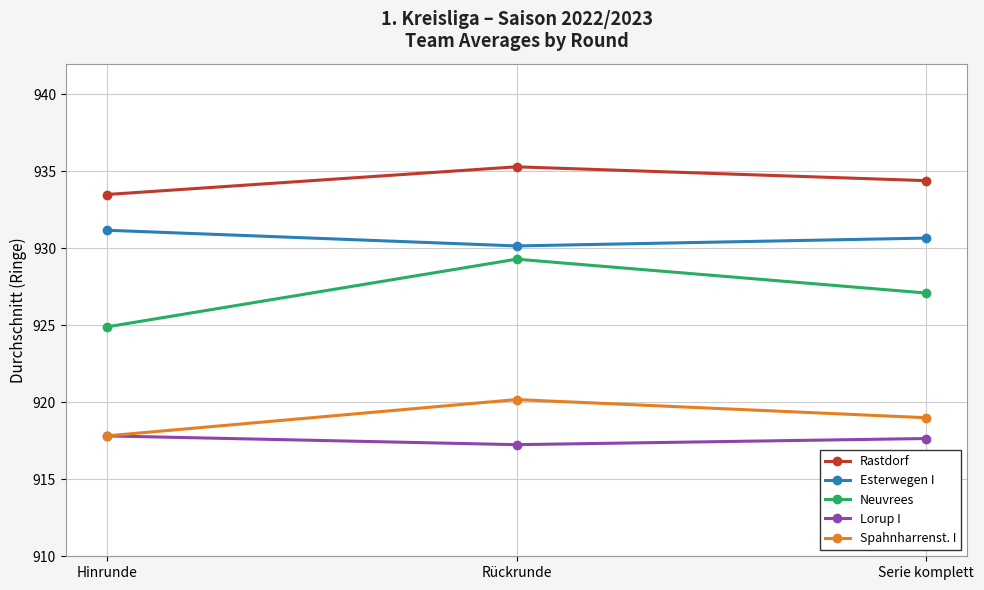

Which series has the largest total across all categories?

Rastdorf